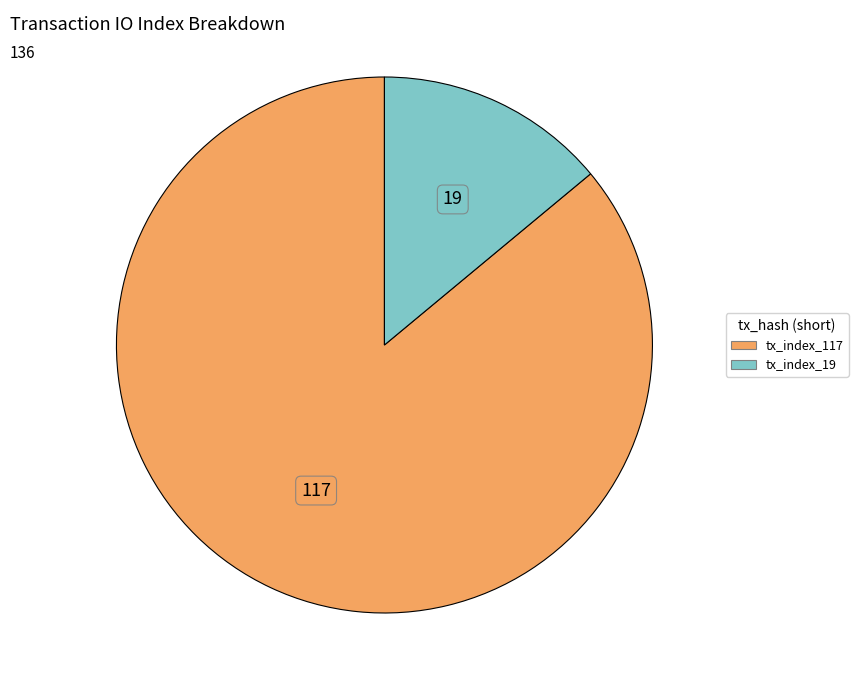

Between tx_index_117 and tx_index_19, which is larger?

tx_index_117